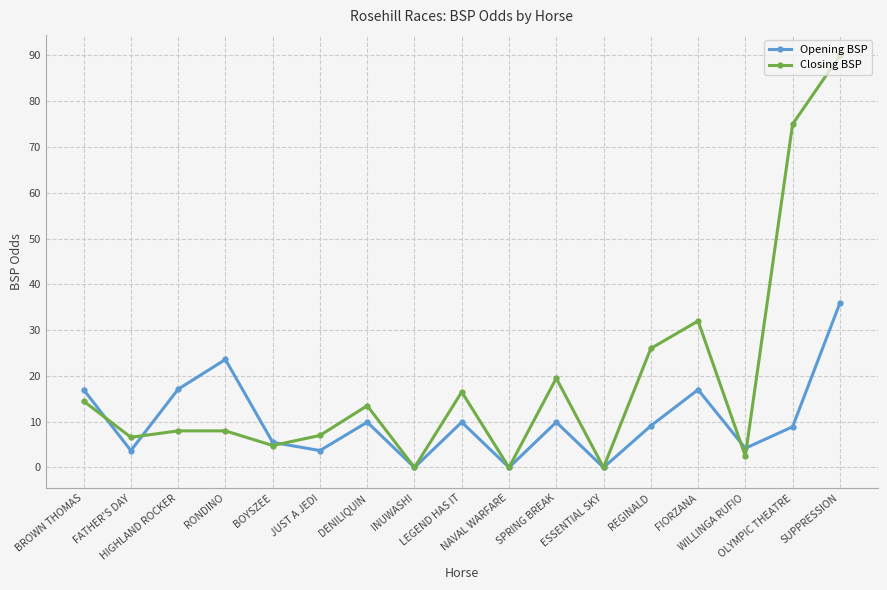

Which category has the highest value across all series?

SUPPRESSION